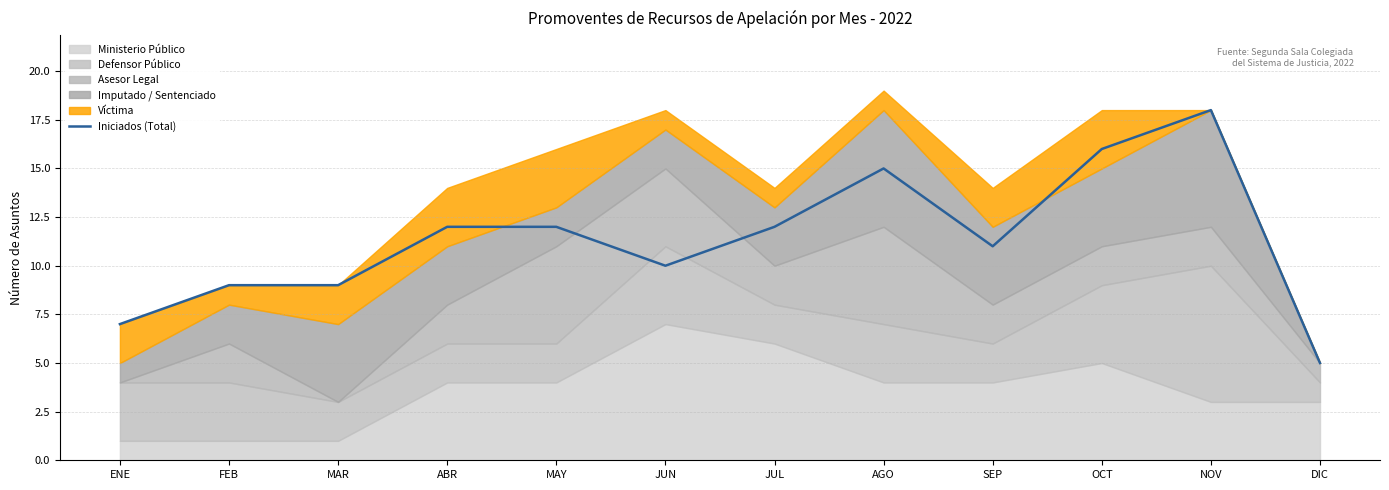

How many data points are above 12?

3